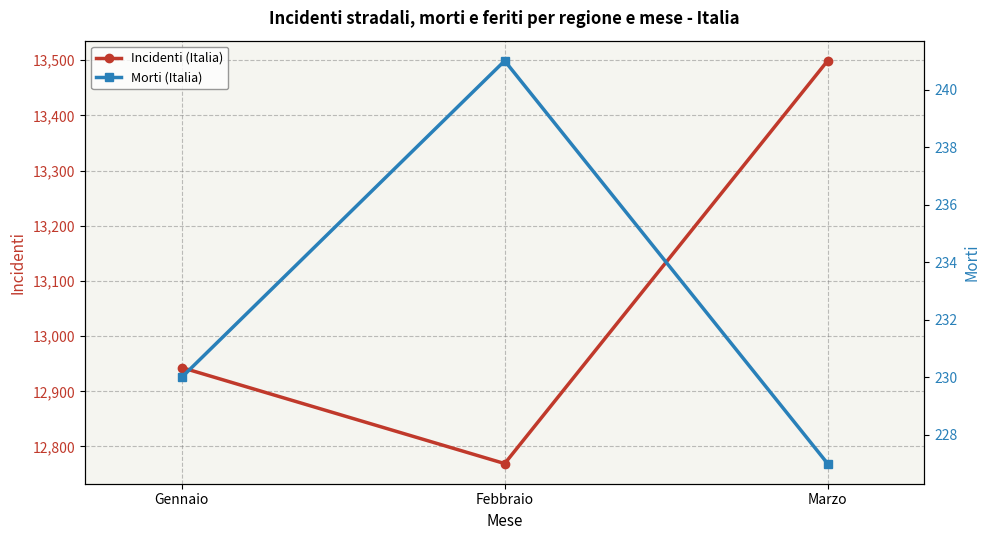

Reading left to right, list all the values displayed in this chart.

Incidenti (Italia): 12943	12769	13499
Morti (Italia): 230	241	227